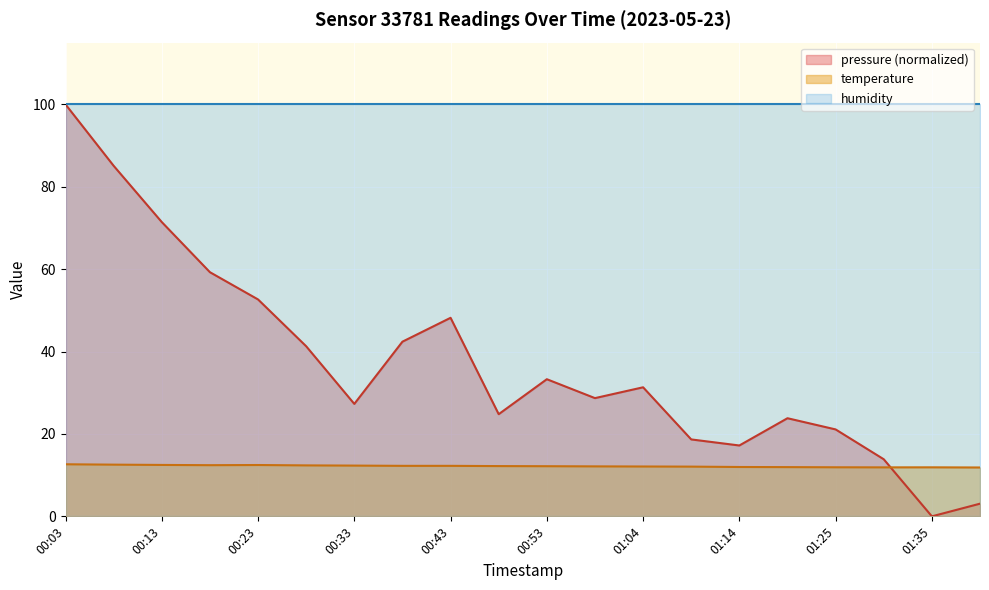

What is the difference between the second highest and minimum values in the pressure series?

85.1